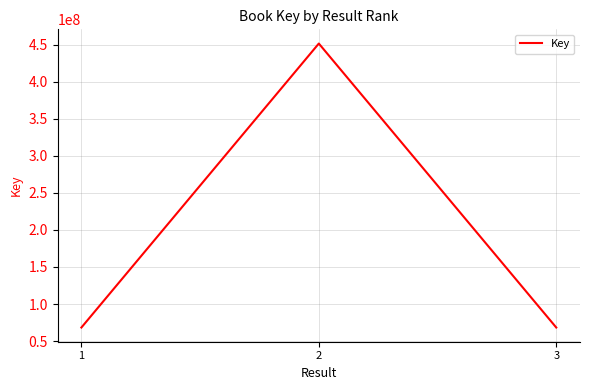

What is the maximum value shown in the chart?

451578435